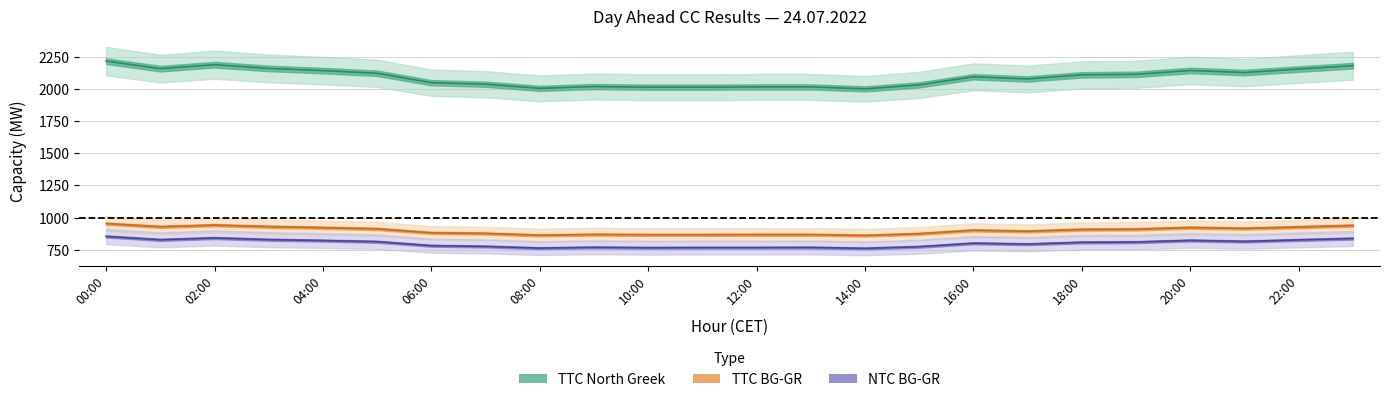

Does the chart display data point markers on the line(s)?

No